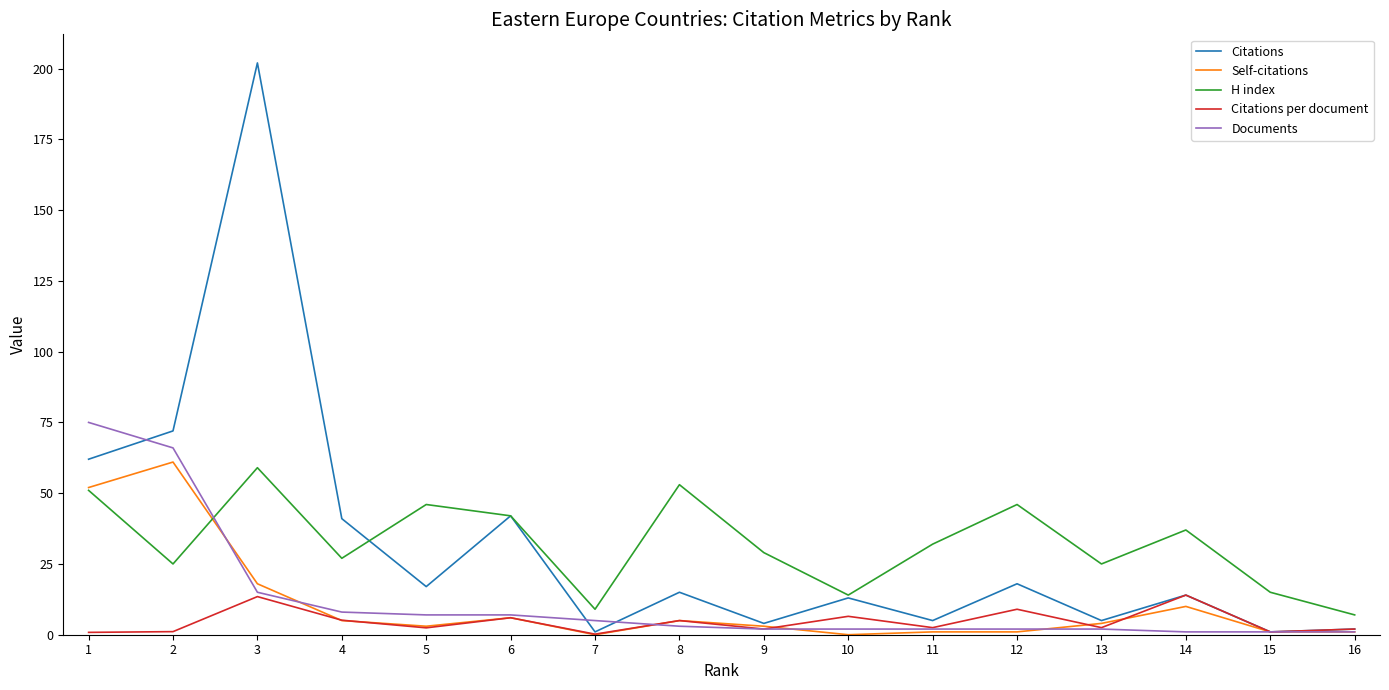

Which series has the largest range (max minus min)?

Citations